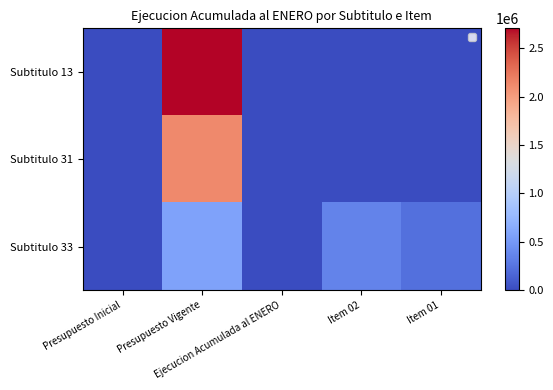

List the series in order of their overall mean, lowest first.

Subtitulo 33, Subtitulo 31, Subtitulo 13